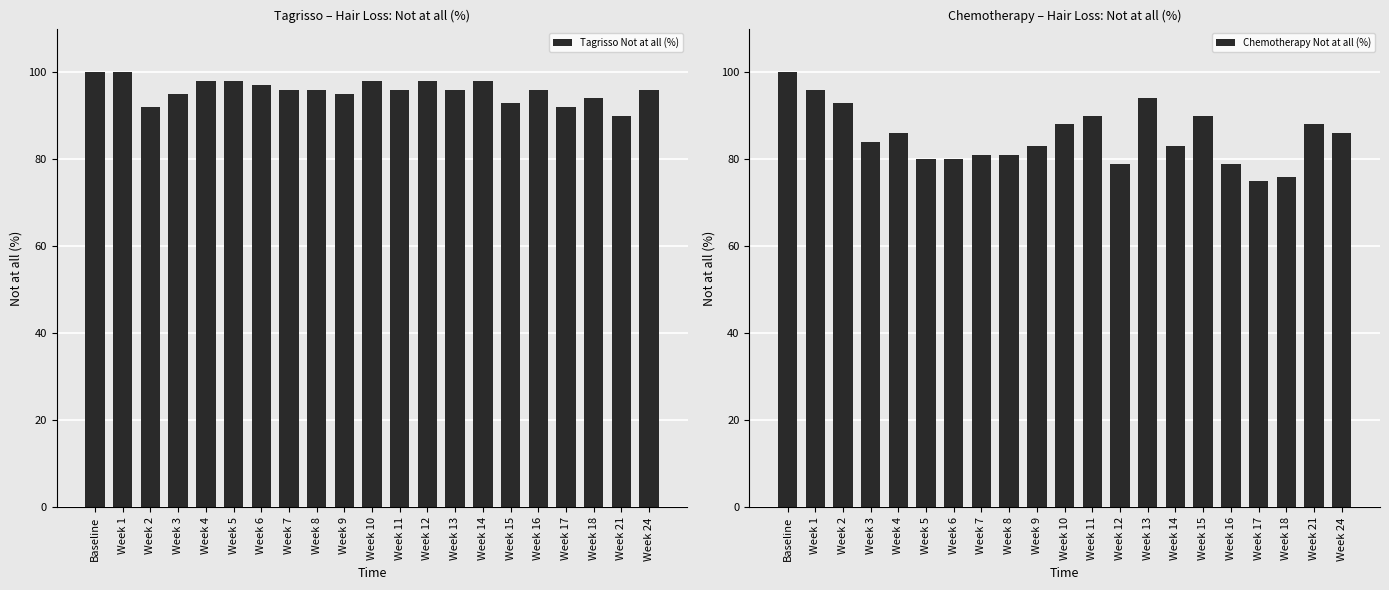

Is the value of Chemotherapy Not at all (%) at Week 12 greater than the value of Tagrisso Not at all (%) at Week 11?

No